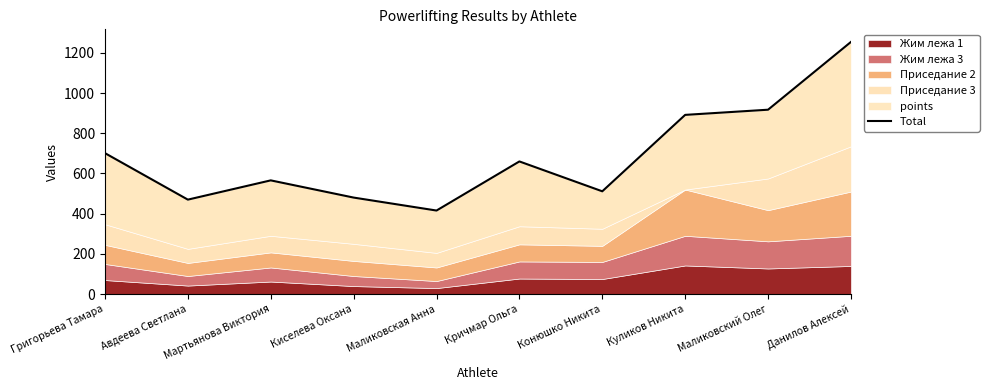

What is the average value?

686.5